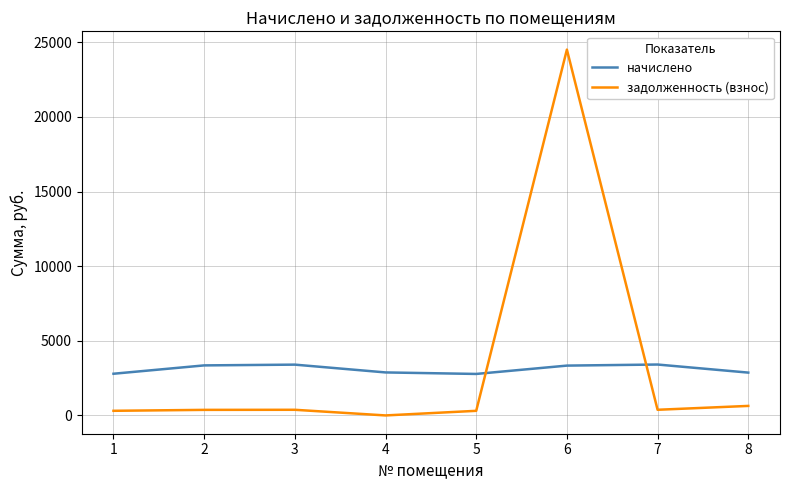

Which label corresponds to the largest value in the chart?

6